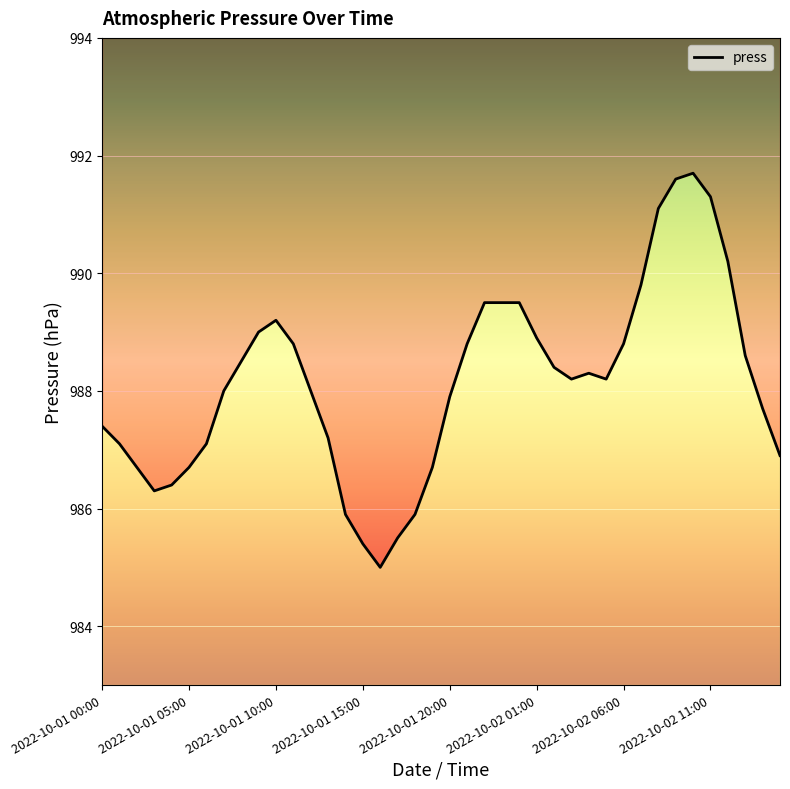

What is the difference between the maximum and minimum values?

6.7